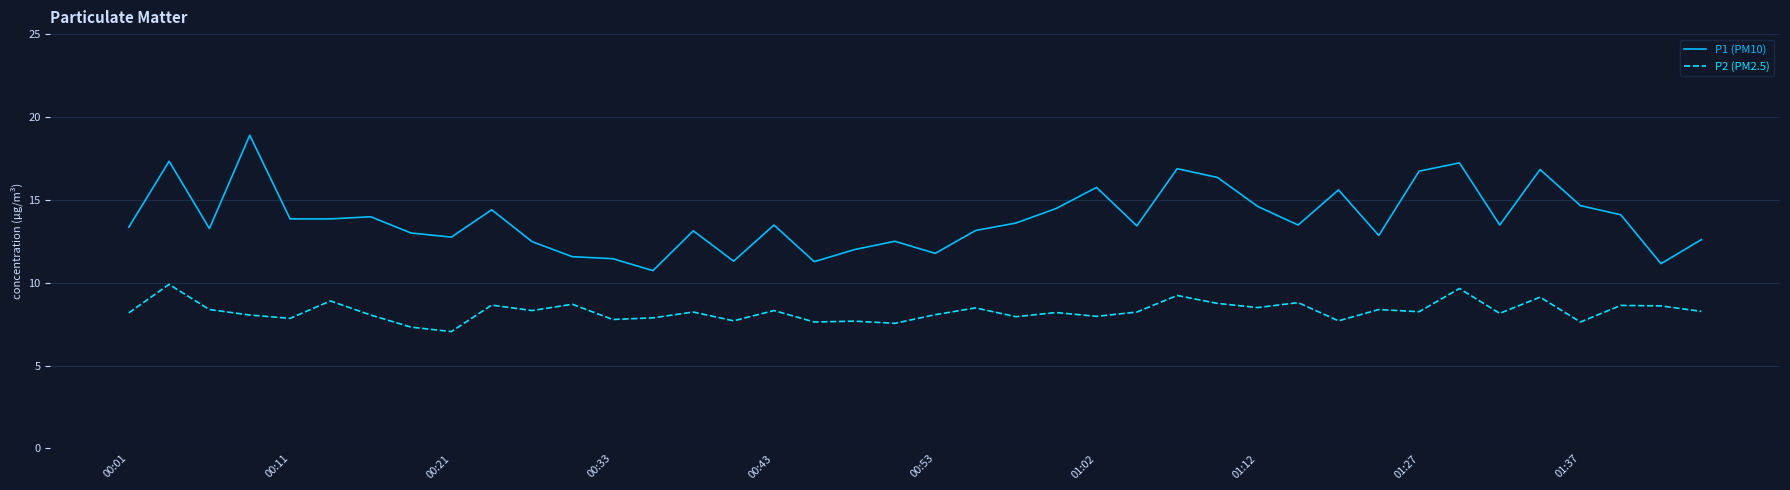

Which series has the largest total across all categories?

P1 (PM10)